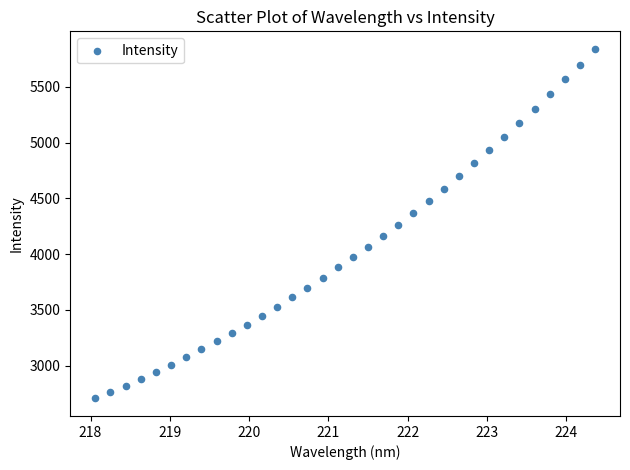

What is the range of X values (max minus min)?

6.3